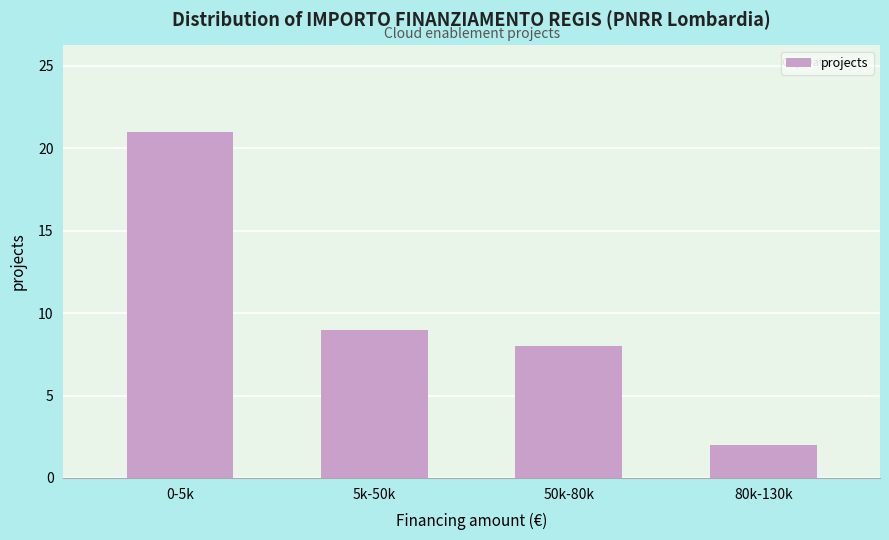

Reading right to left, list all the values displayed in this chart.

2	8	9	21